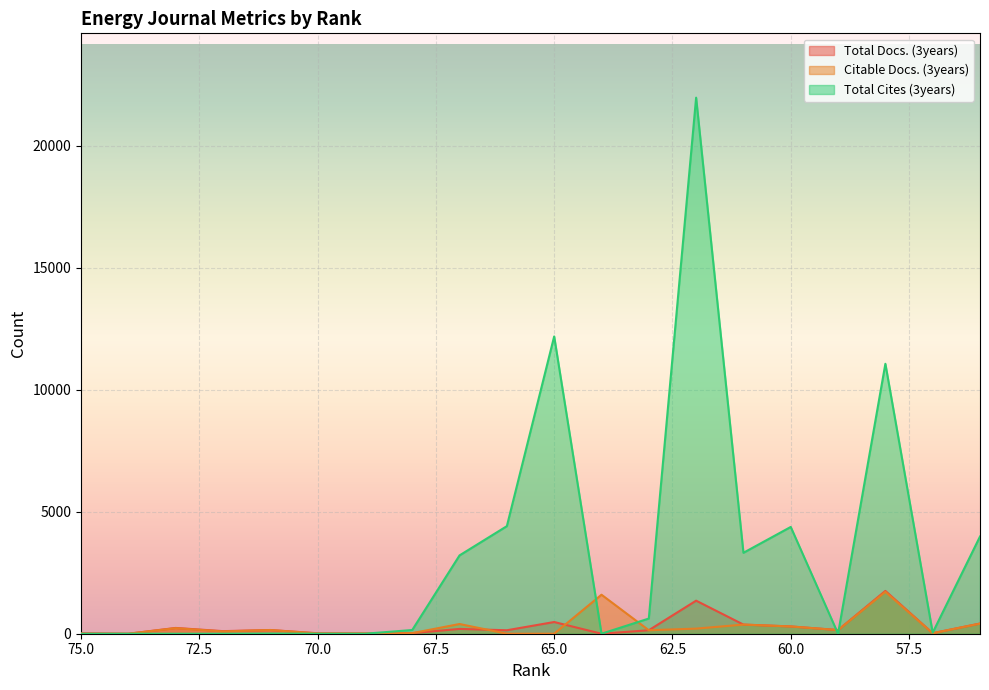

Reading right to left, list all the values displayed in this chart.

Total Docs. (3years): 56=418	57=21	58=1755	59=151	60=299	61=375	62=1355	63=143	64=0	65=480	66=142	67=197	68=24	69=10	70=19	71=152	72=106	73=237	74=0	75=20
Citable Docs. (3years): 56=414	57=21	58=1717	59=149	60=298	61=374	62=209	63=143	64=1599	65=1	66=1	67=398	68=24	69=9	70=11	71=152	72=94	73=228	74=0	75=0
Total Cites (3years): 56=3985	57=42	58=11066	59=0	60=4377	61=3318	62=21975	63=622	64=0	65=12187	66=4410	67=3211	68=152	69=0	70=0	71=8	72=0	73=0	74=0	75=0